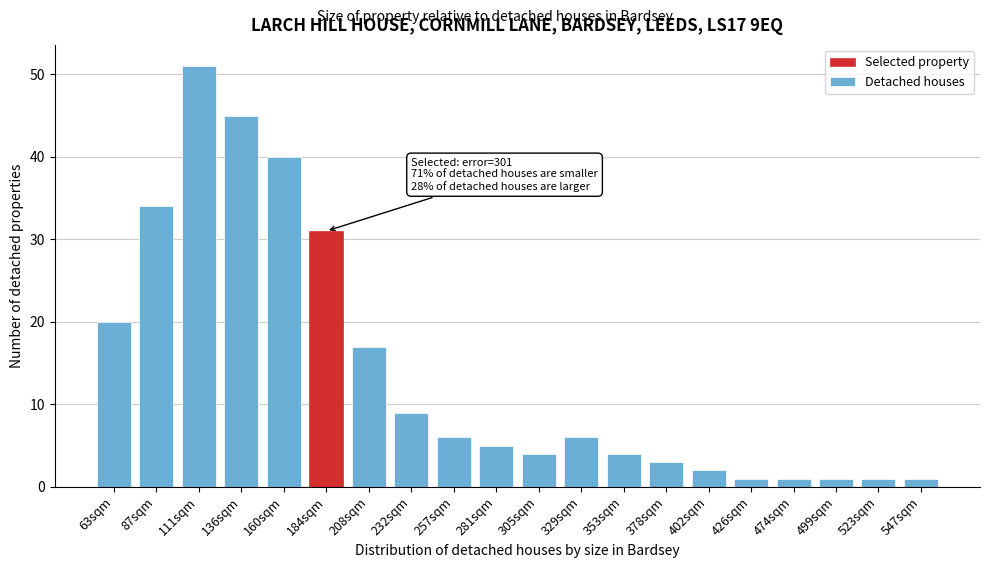

Reading left to right, what are all the values shown in this chart?

63sqm=20	87sqm=34	111sqm=51	136sqm=45	160sqm=40	184sqm=31	208sqm=17	232sqm=9	257sqm=6	281sqm=5	305sqm=4	329sqm=6	353sqm=4	378sqm=3	402sqm=2	426sqm=1	474sqm=1	499sqm=1	523sqm=1	547sqm=1